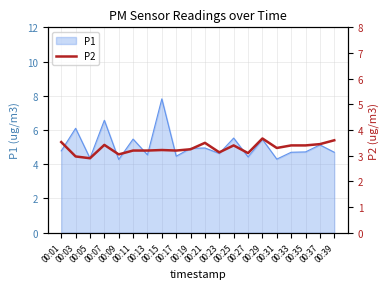

The value at 00:15 is 5.2. True or false?

False